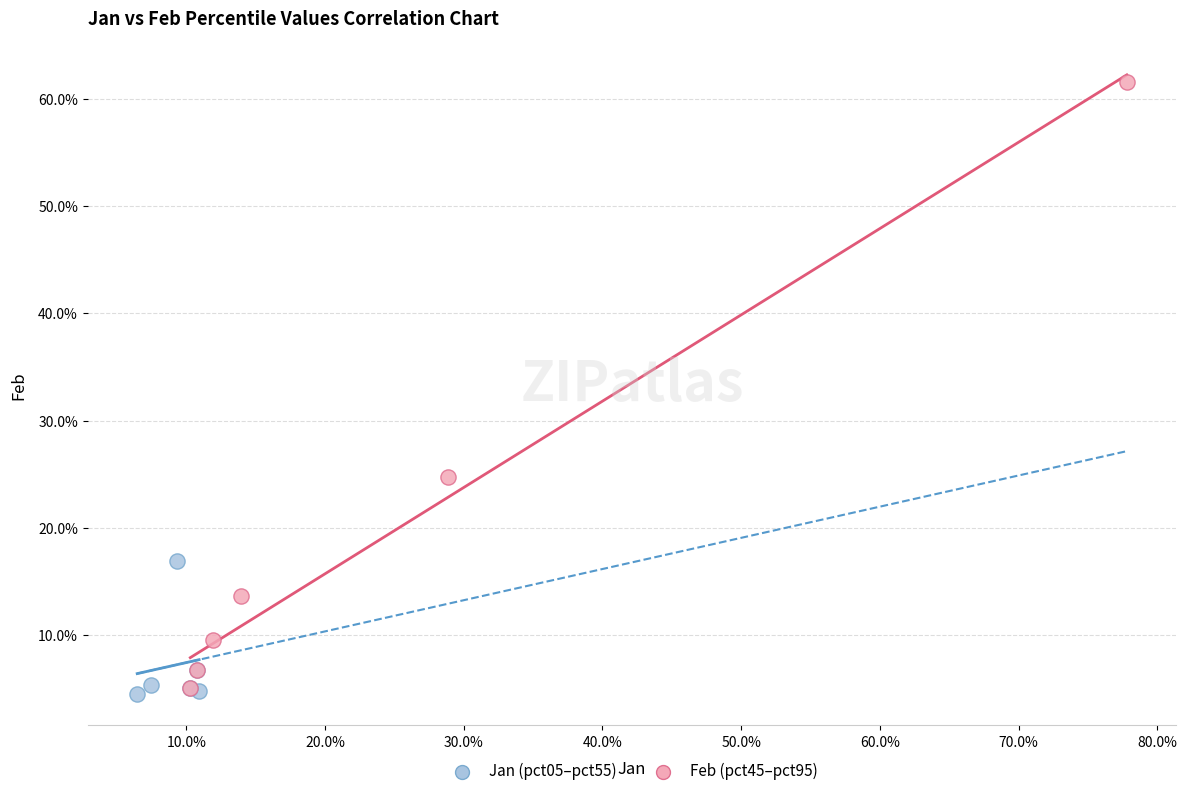

What are all the series names shown in the legend?

Jan (pct05–pct55), Feb (pct45–pct95)